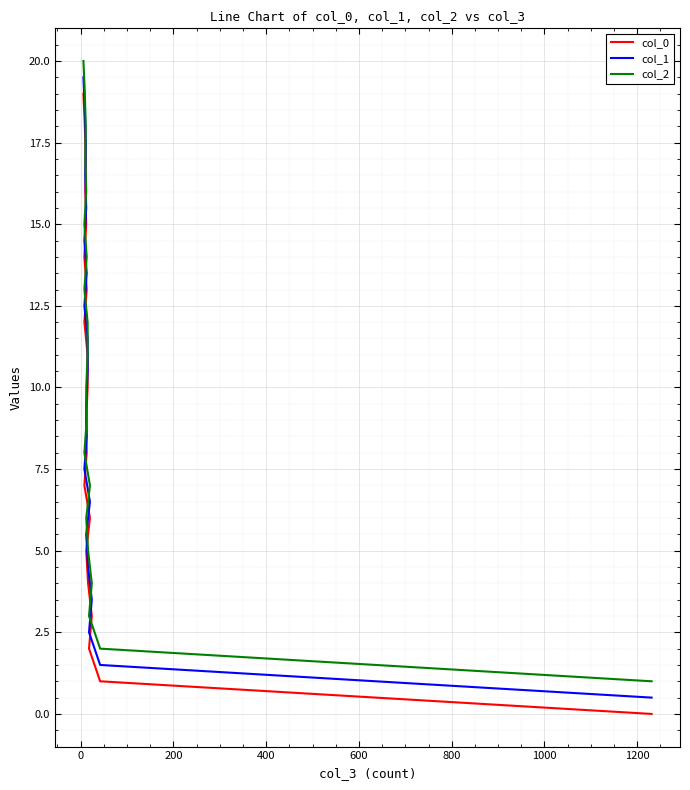

Reading left to right, extract all data points from this chart.

col_0: 0.0	1.0	2.0	3.0	4.0	5.0	6.0	7.0	8.0	9.0	10.0	11.0	12.0	13.0	14.0	15.0	16.0	17.0	18.0	19.0
col_1: 0.5	1.5	2.5	3.5	4.5	5.5	6.5	7.5	8.5	9.5	10.5	11.5	12.5	13.5	14.5	15.5	16.5	17.5	18.5	19.5
col_2: 1.0	2.0	3.0	4.0	5.0	6.0	7.0	8.0	9.0	10.0	11.0	12.0	13.0	14.0	15.0	16.0	17.0	18.0	19.0	20.0